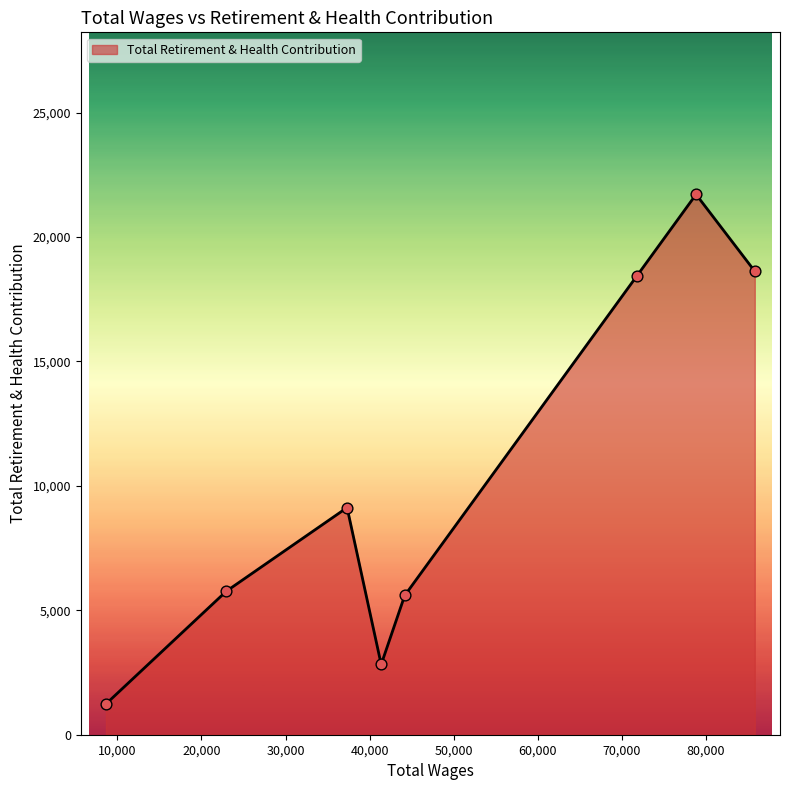

How many interior local peaks (higher than both neighbors) does the data have?

2